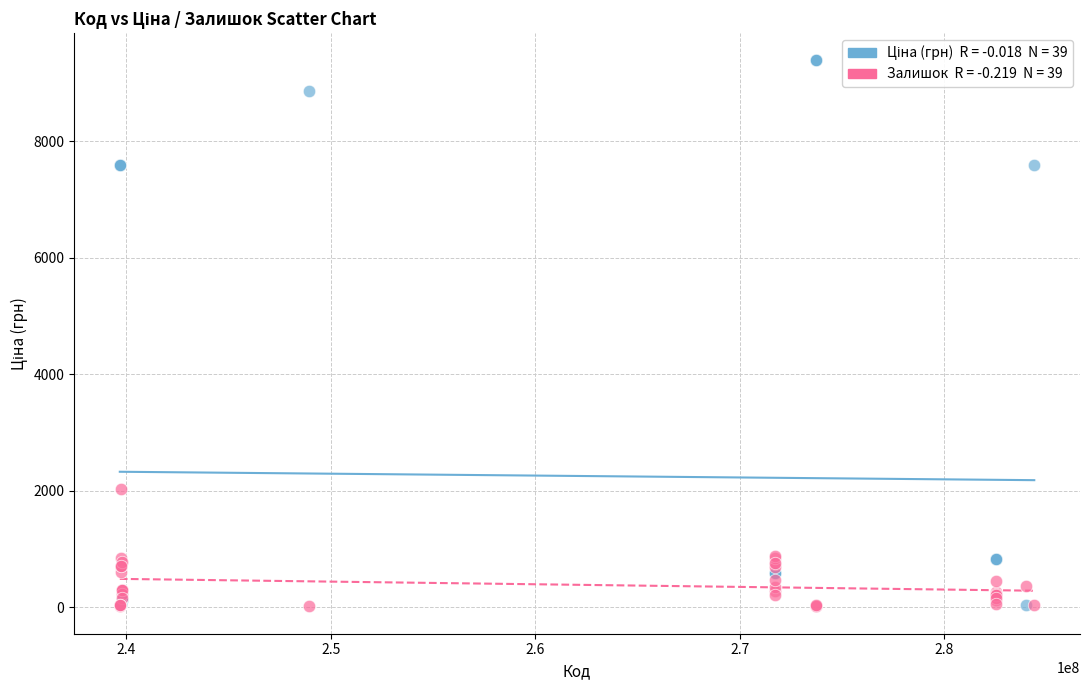

Across all series, what Y value is closest to 4697?

2032.0